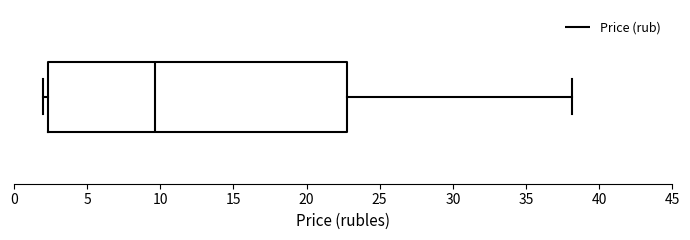

Read this box plot against the x-axis: the position of the median line, the range covered by the box, and the ends of both whiskers. The values are not printed on the chart, so give them approximately, as read against the axis.

median 9.5, box 2.5 to 23.0, whiskers 2.0 to 38.0